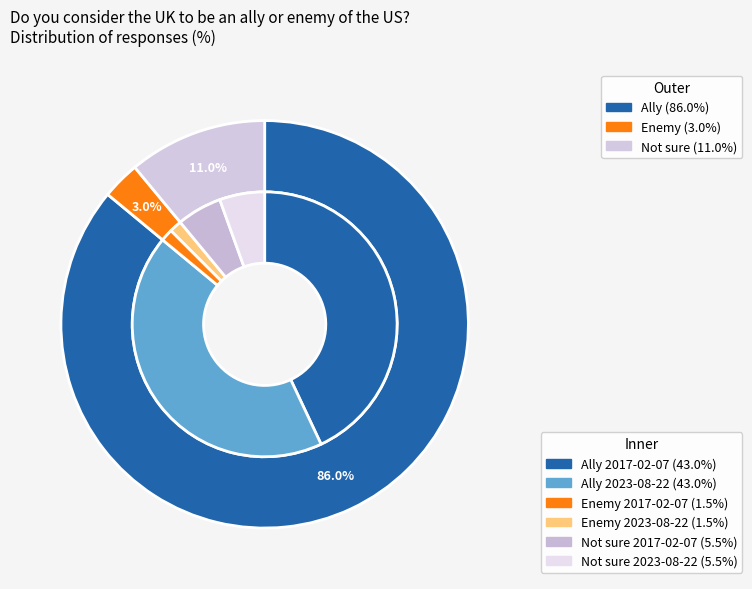

What percentage is the Enemy slice, to the nearest percent?

3%